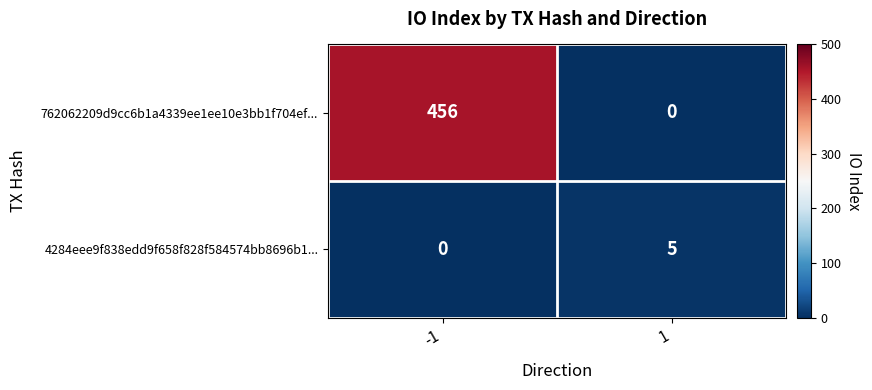

Rank the series at 1 from highest to lowest value.

4284eee9f838edd9f658f828f584574bb8696b1..., 762062209d9cc6b1a4339ee1ee10e3bb1f704ef...